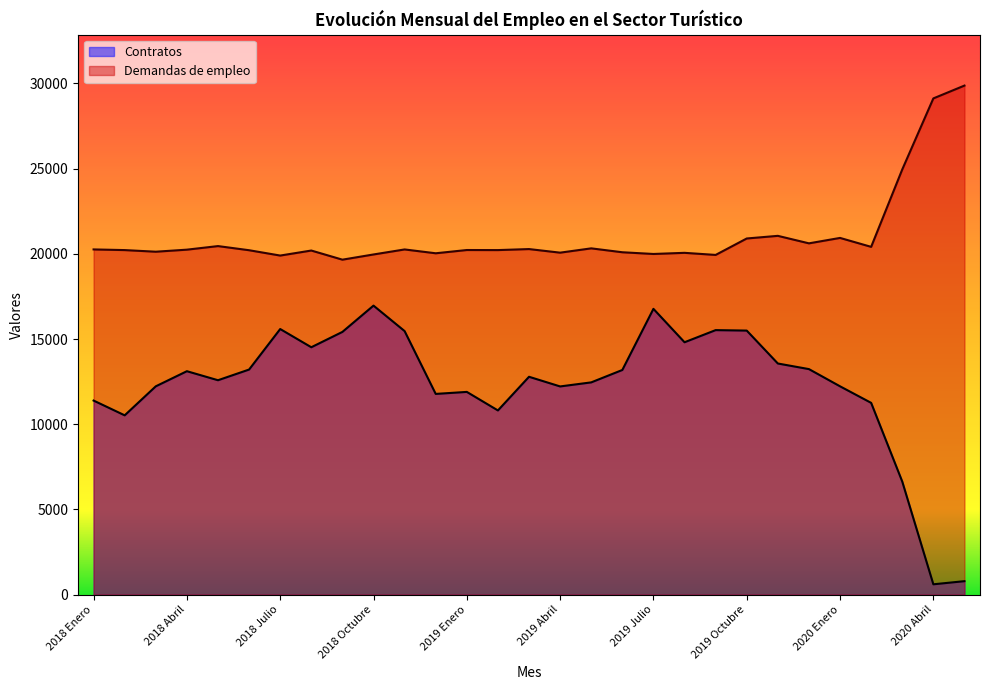

Which category has the highest value across all series?

2020 Mayo